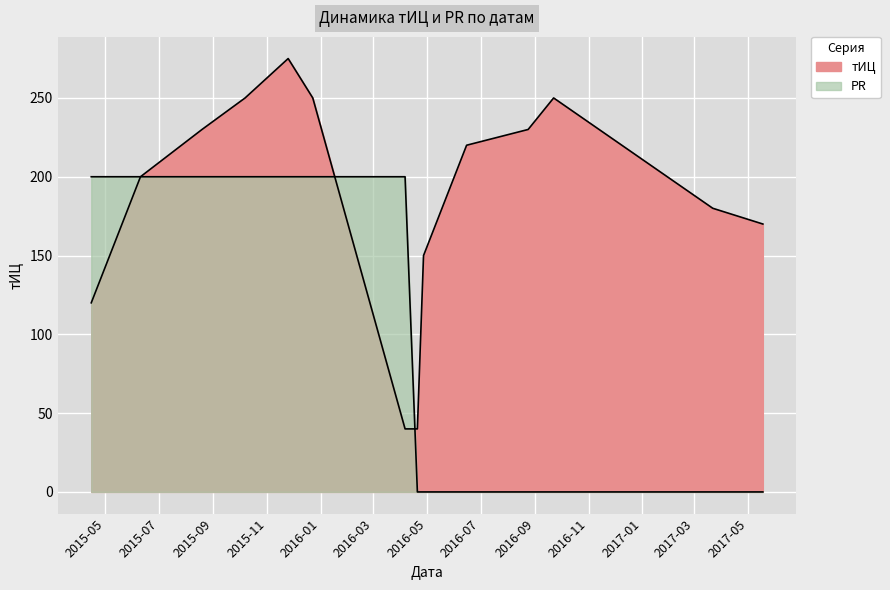

What is the label of the 4th point from the left?

2015-10-07